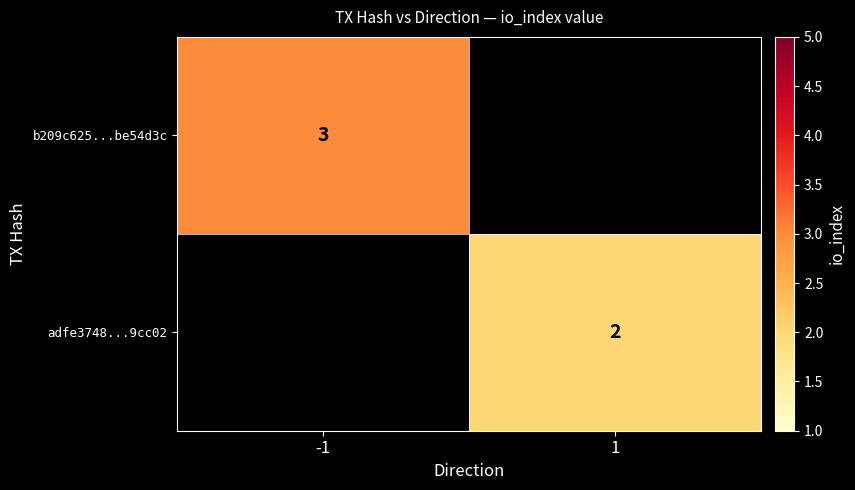

Between 1 and -1, which is larger?

-1